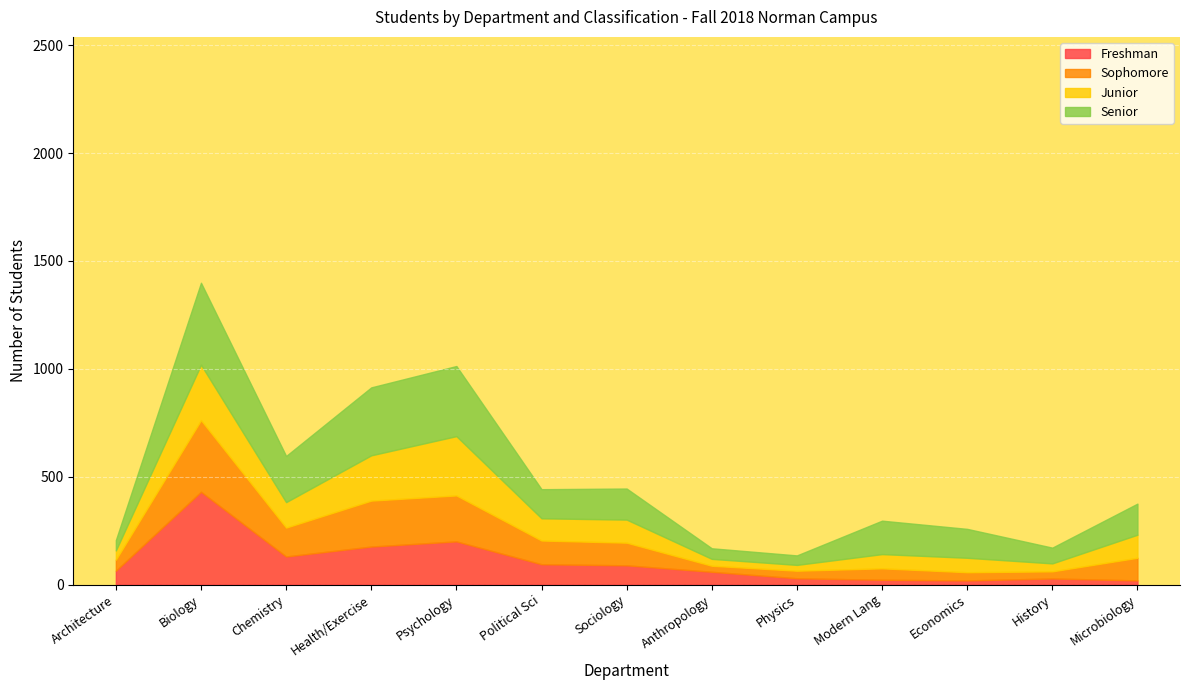

The value of Freshman at Biology is 751. True or false?

False